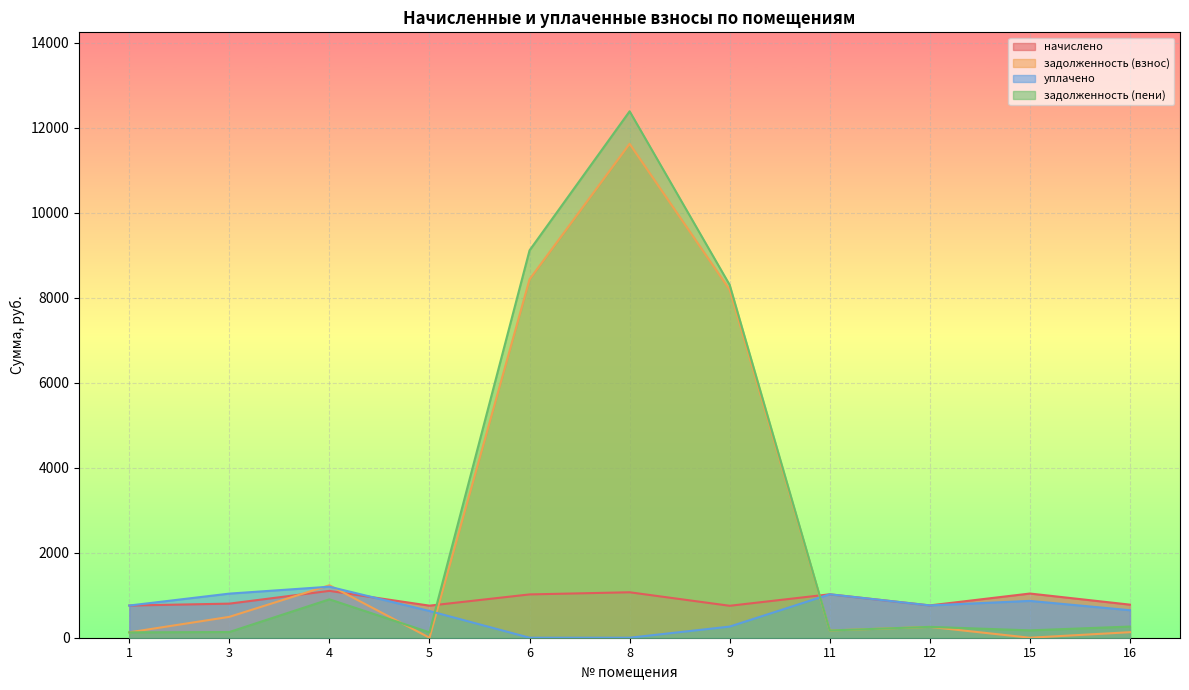

Between which two adjacent categories do задолженность (пени) and уплачено first intersect?

5 and 6